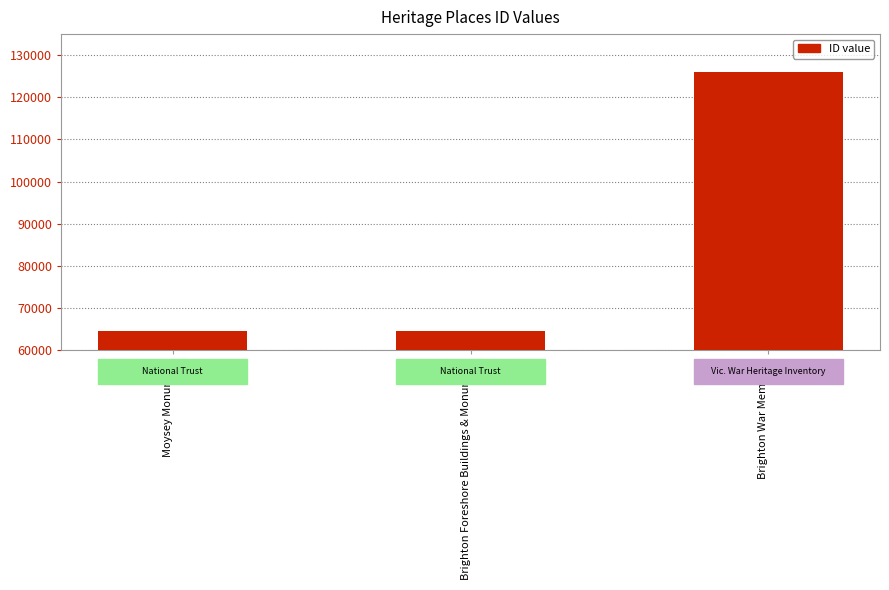

The value at Brighton War Memorial is 44354. True or false?

False